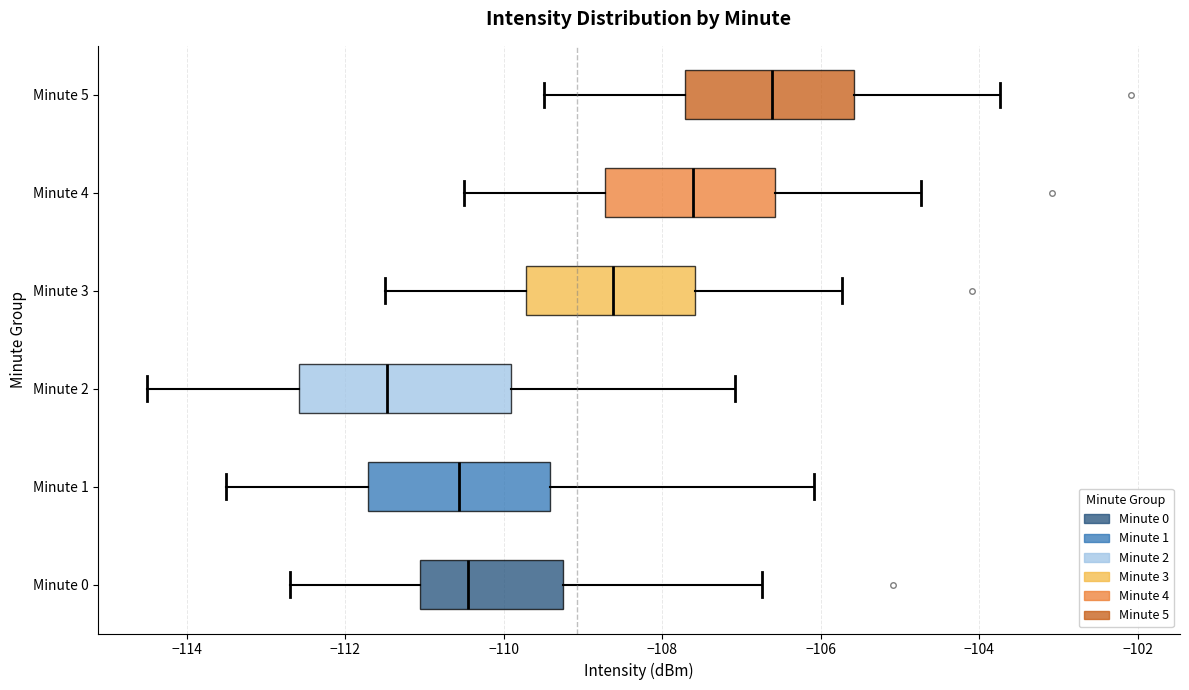

Comparing the boxes themselves (not the whiskers), which one is the widest?

Minute 2